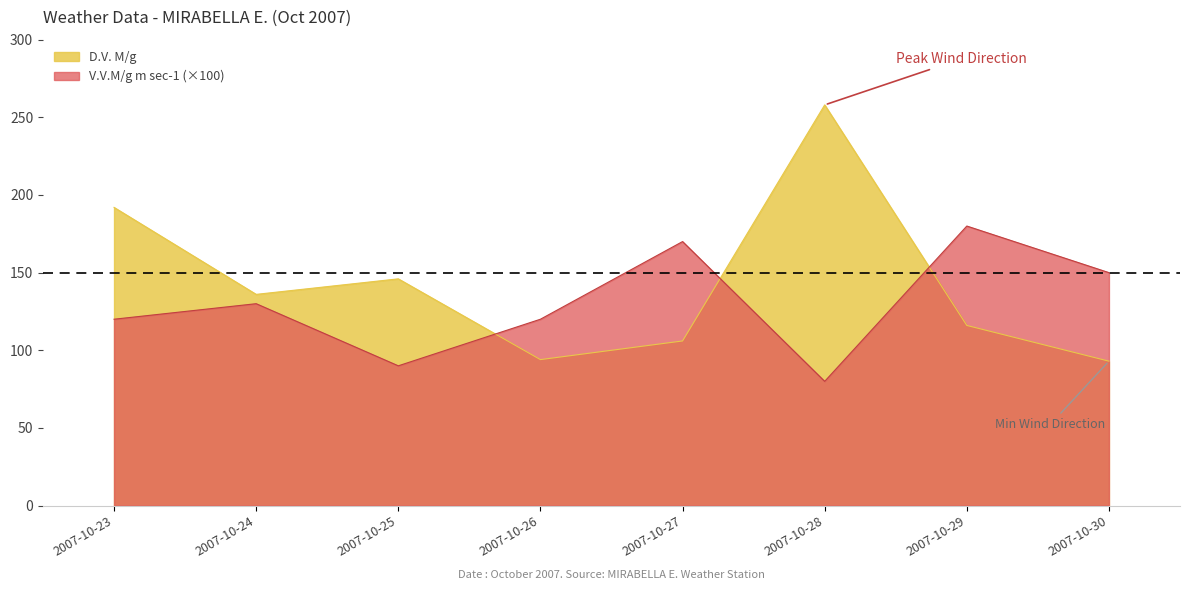

How many lines are shown in the chart?

2